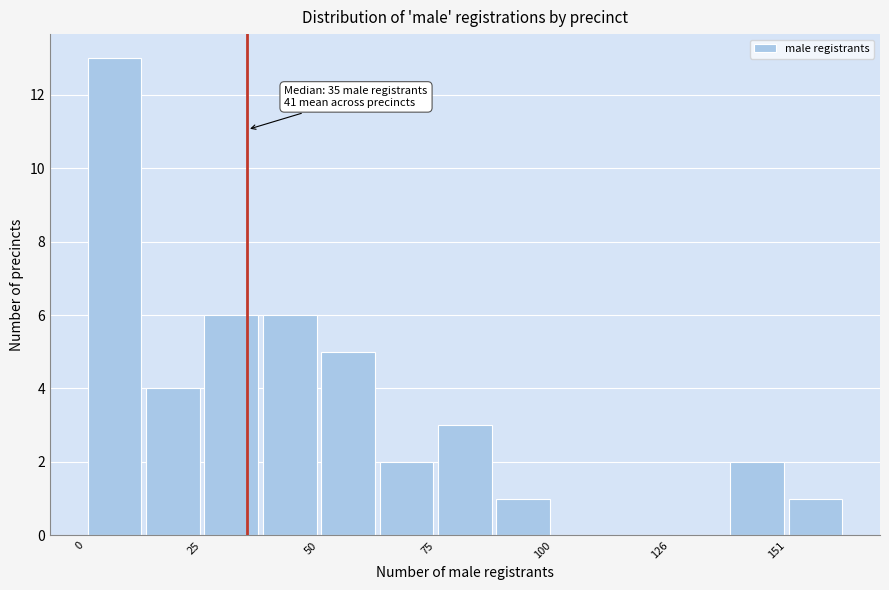

Read against the x-axis, roughly where is the centre of the tallest bar?

5